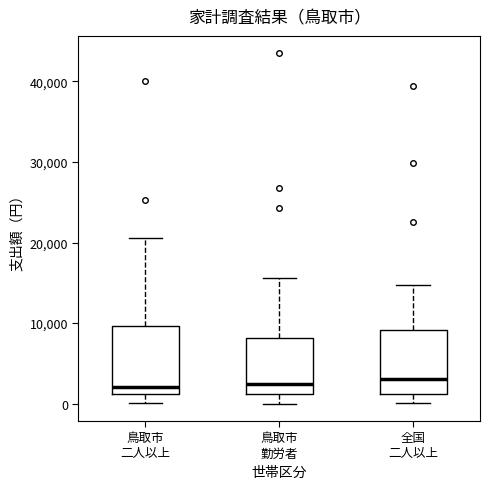

Where does the lower whisker of the box for 全国 二人以上 end on the y-axis? The values are not printed on the chart, so give them approximately, as read against the axis.

0